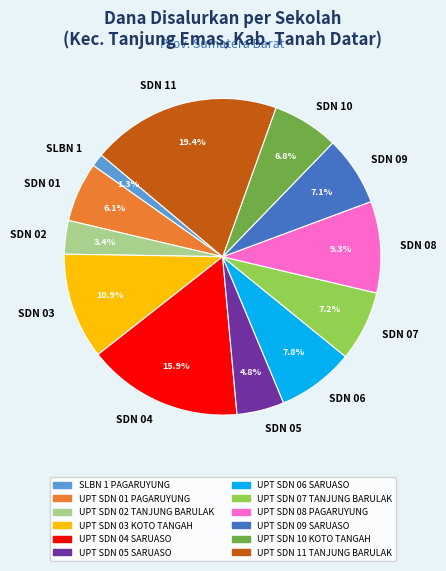

Count the number of slices in the pie.

12